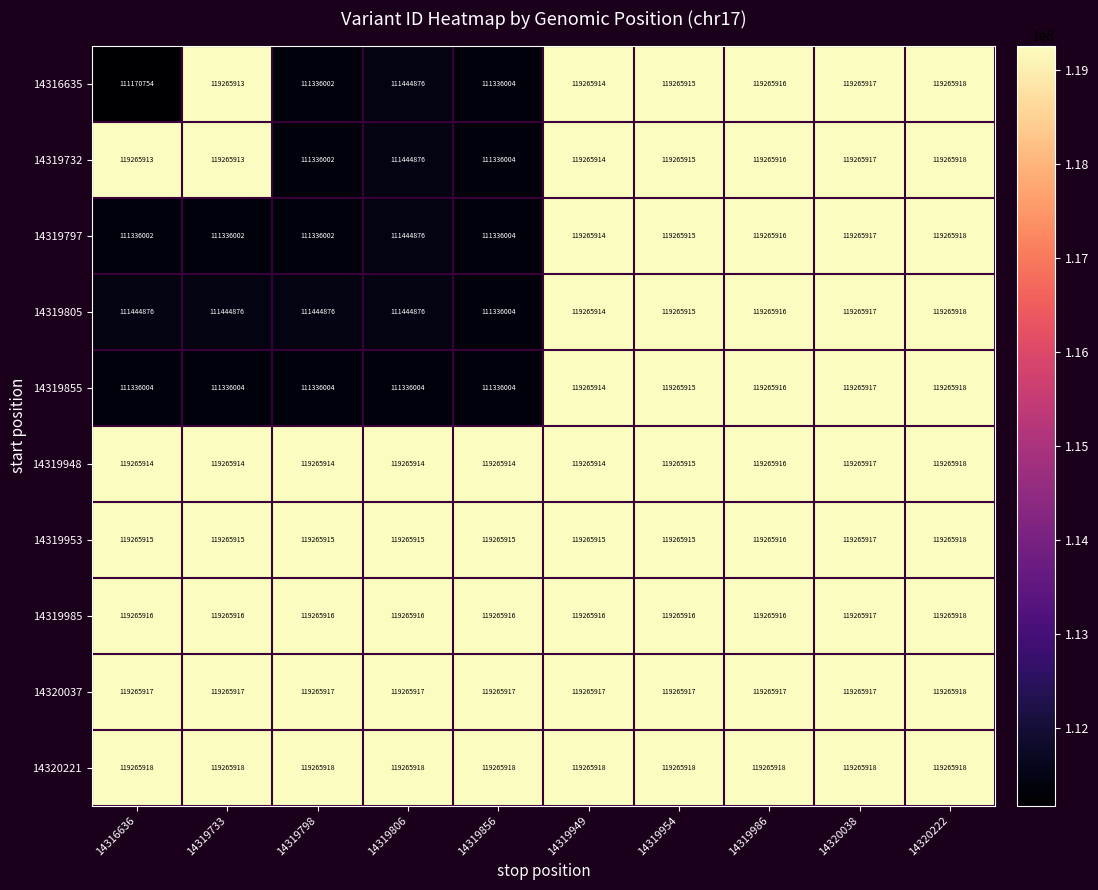

The 14319732 series shows 119265913 at 14319733. True or false?

True